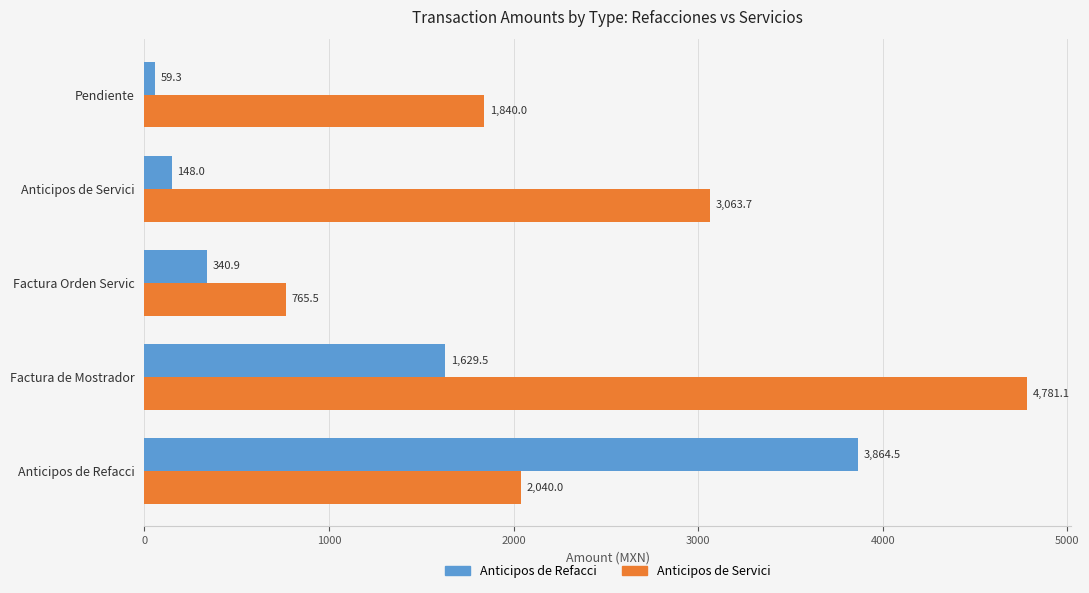

Where is Anticipos de Servici nearest to the value 2773?

Anticipos de Servici